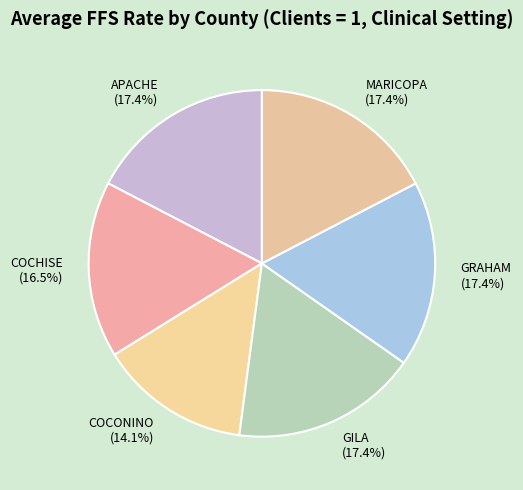

Which slice is the smallest?

COCONINO